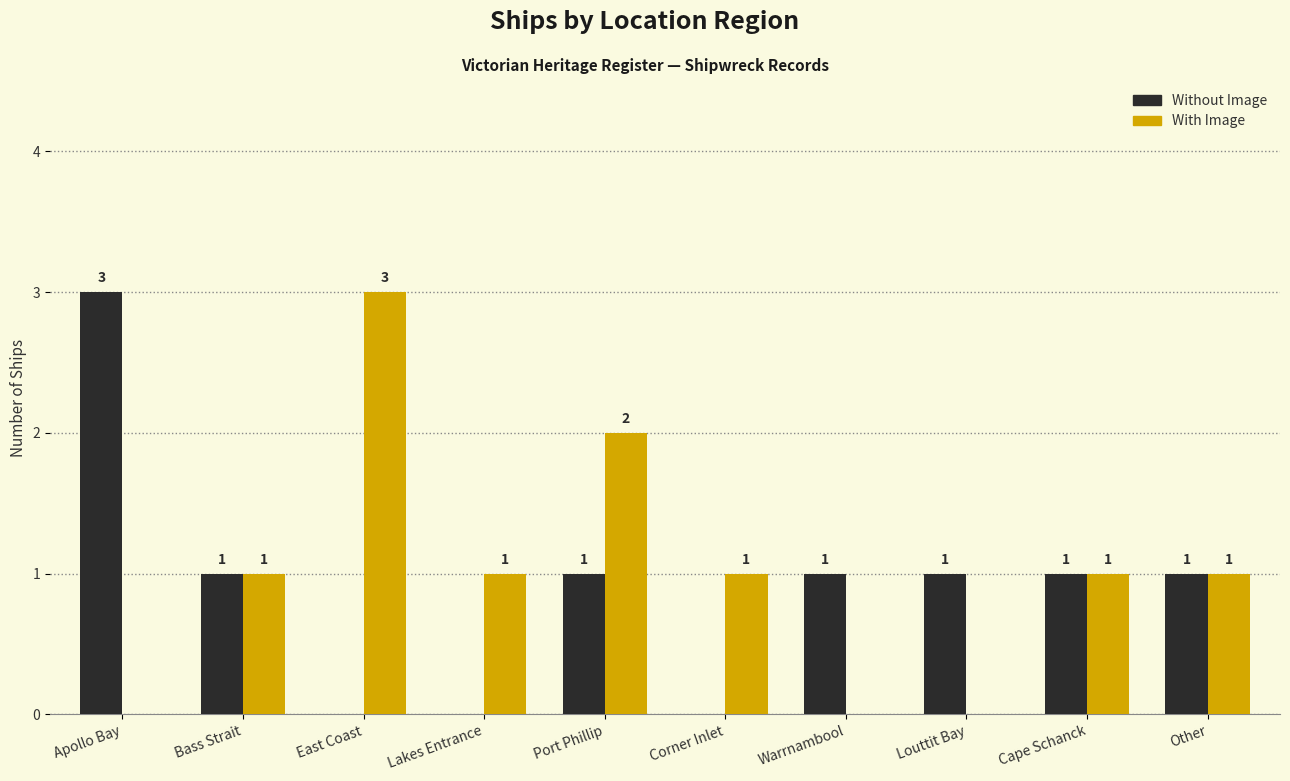

How many categories are shown in the chart?

10